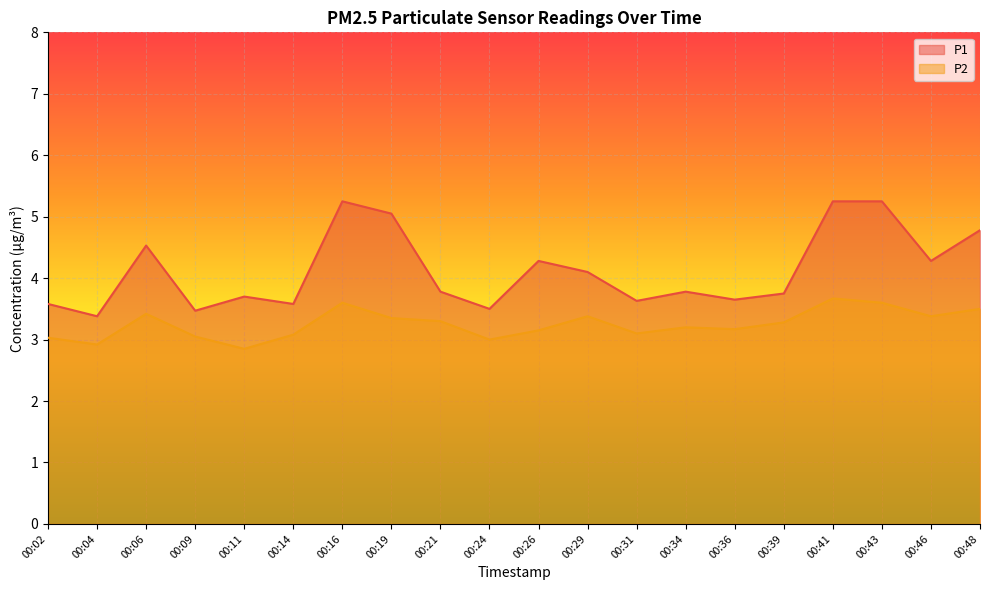

What are all the series names shown in the legend?

P1, P2